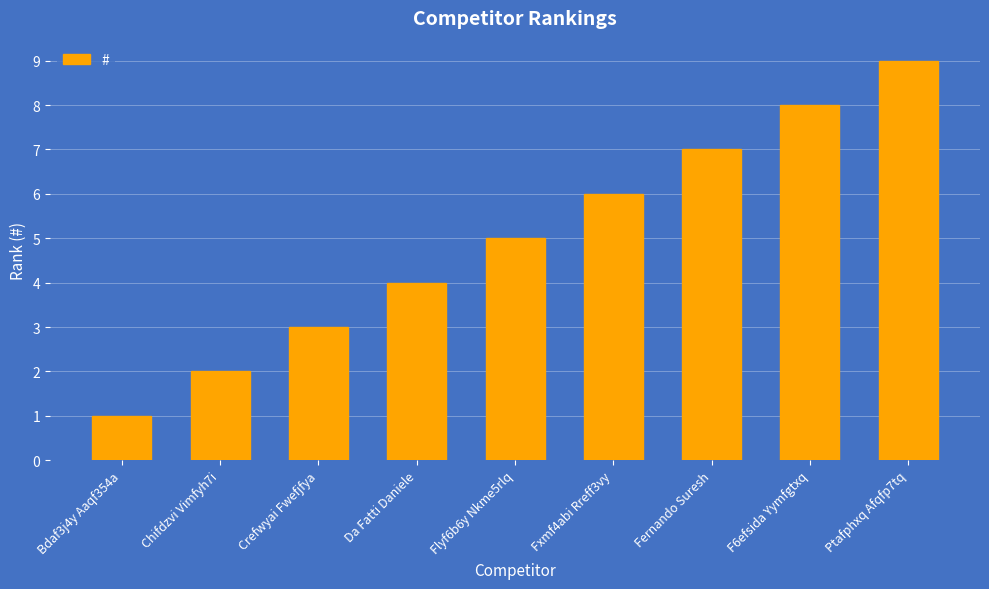

What is the change in value from Fernando Suresh to F6efsida Yymfgtxq?

+1